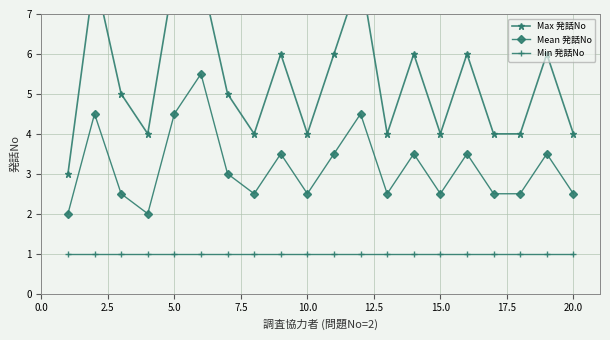

How many Mean 発話No values are between 2 and 3?

11